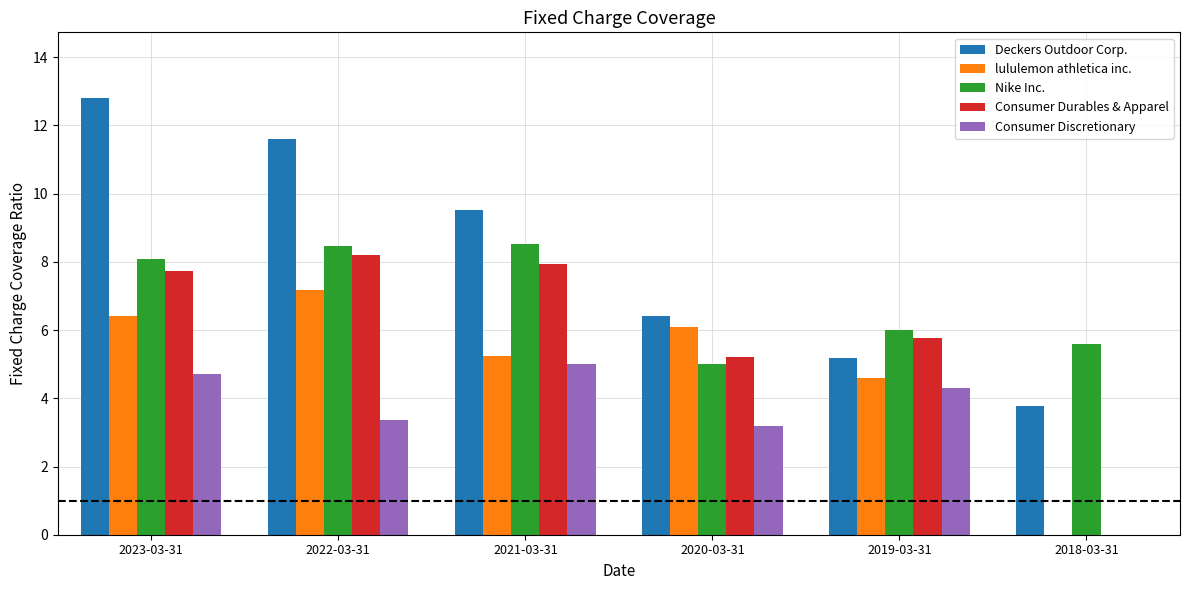

Which series changed the most between 2021-03-31 and 2019-03-31?

Deckers Outdoor Corp.